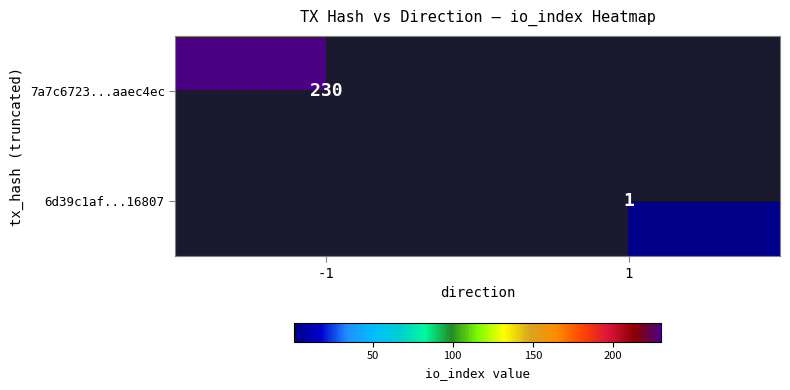

The value of 7a7c6723...aaec4ec at -1 is 351. True or false?

False